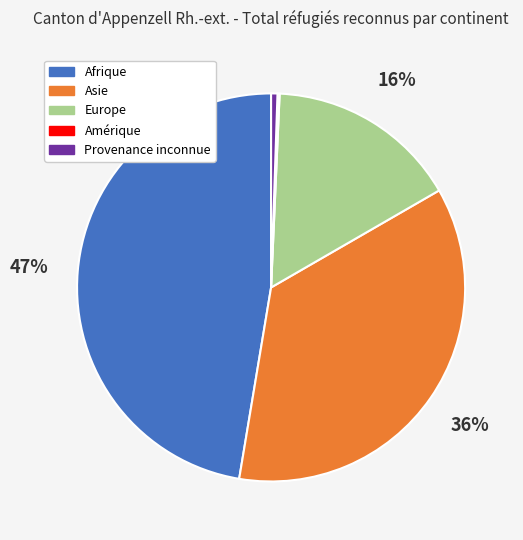

The Asie slice represents 36% of the pie. True or false?

True